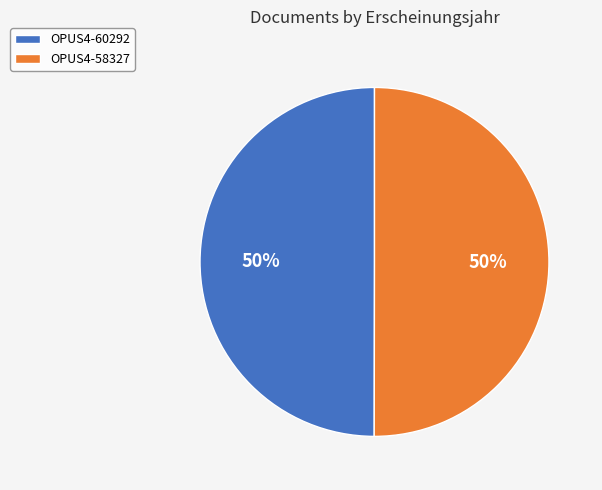

True or false: OPUS4-60292 accounts for 50% of the total.

True